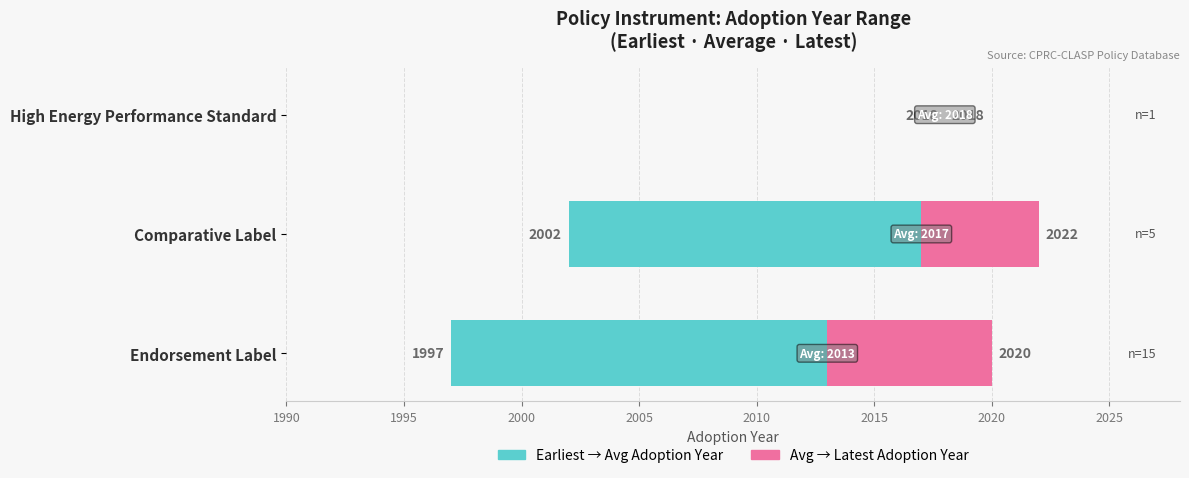

How many data points in Earliest to Avg Adoption Year are less than 15?

1